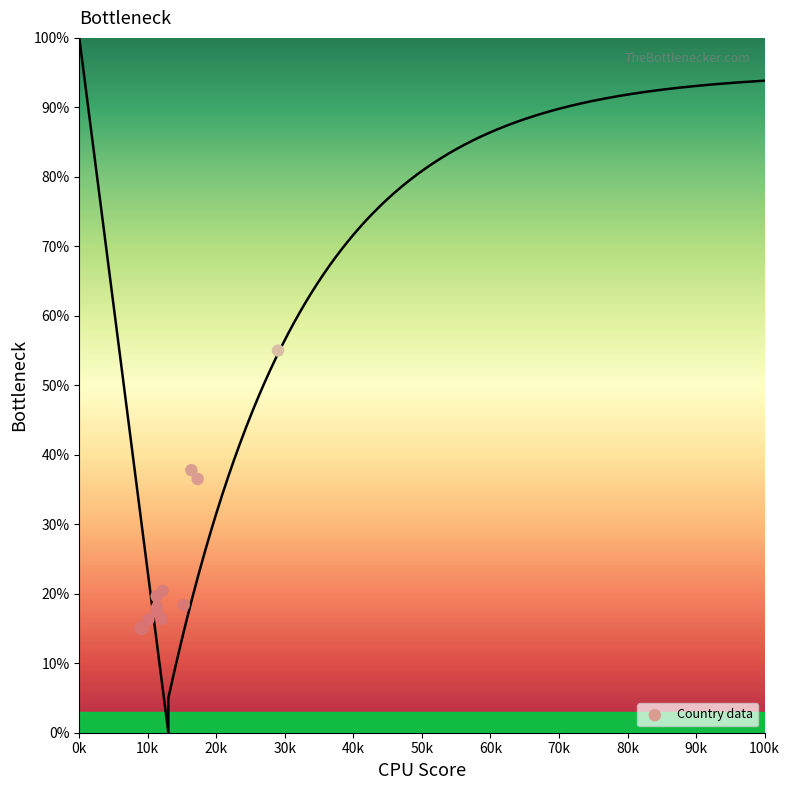

What Y value in the scatter plot is closest to 35?

36.5